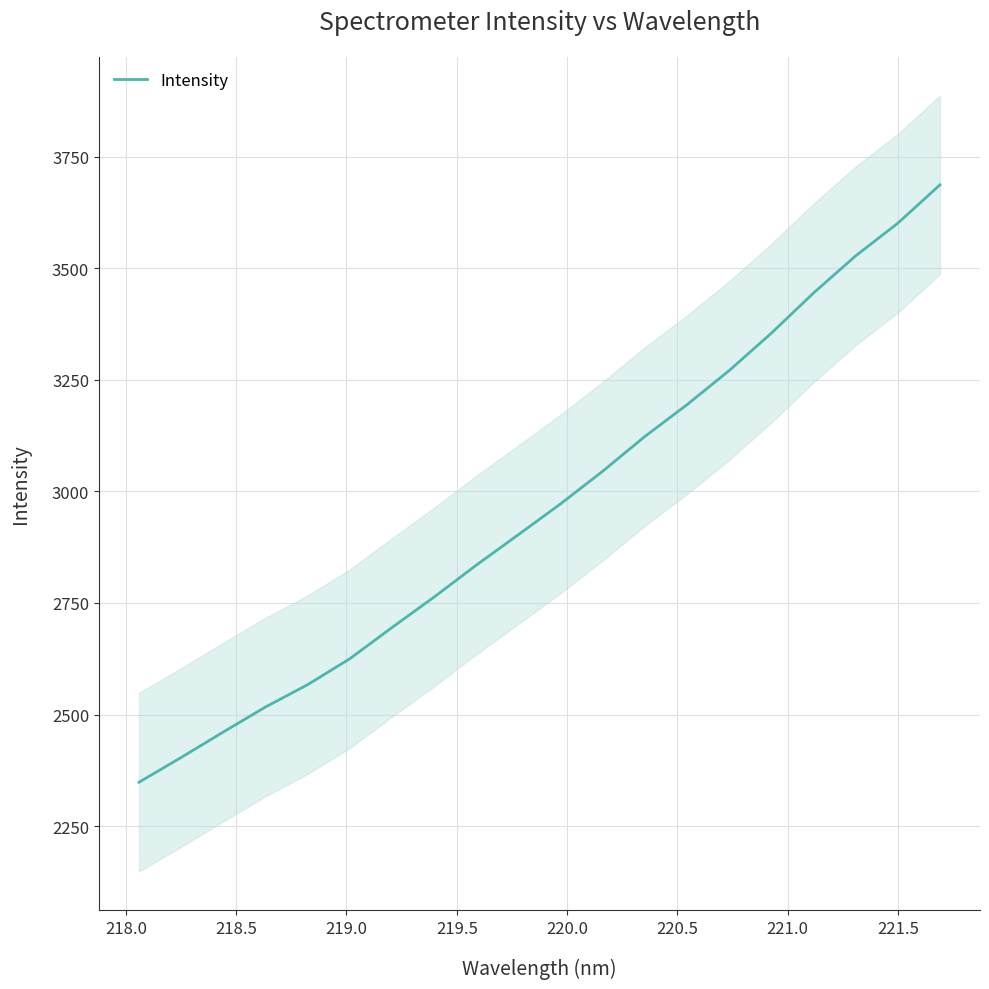

What is the difference between the maximum and minimum values?

1338.6